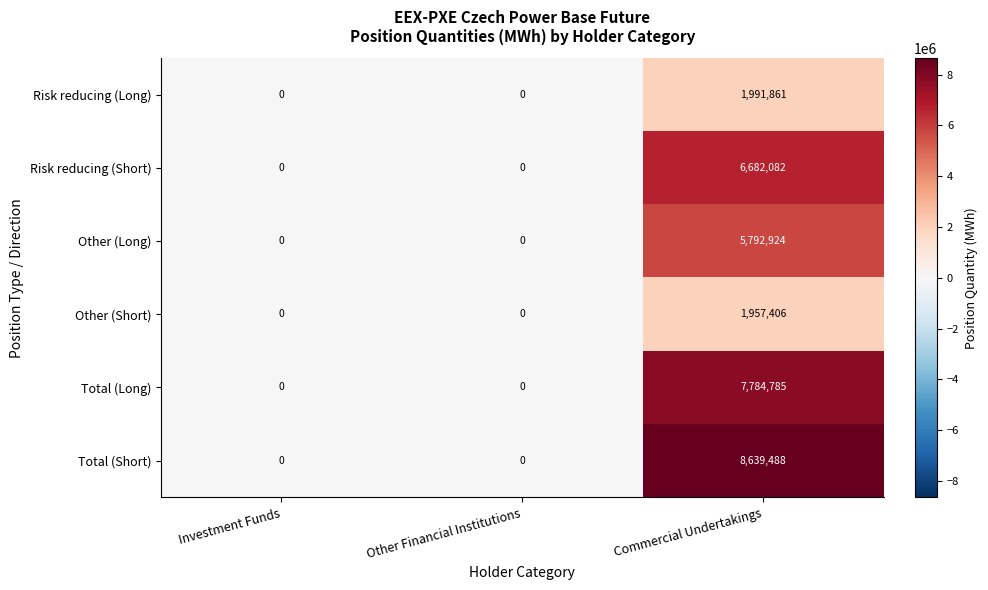

Reading left to right, extract all data points from this chart.

Risk reducing (Long): Investment Funds=0	Other Financial Institutions=0	Commercial Undertakings=1991861
Risk reducing (Short): Investment Funds=0	Other Financial Institutions=0	Commercial Undertakings=6682082
Other (Long): Investment Funds=0	Other Financial Institutions=0	Commercial Undertakings=5792924
Other (Short): Investment Funds=0	Other Financial Institutions=0	Commercial Undertakings=1957406
Total (Long): Investment Funds=0	Other Financial Institutions=0	Commercial Undertakings=7784785
Total (Short): Investment Funds=0	Other Financial Institutions=0	Commercial Undertakings=8639488